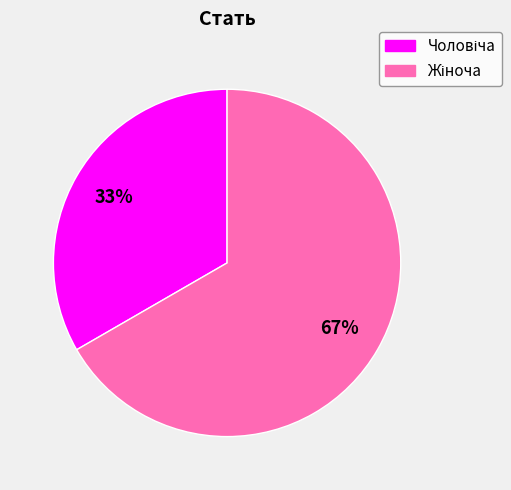

Does any single category account for the majority?

Yes